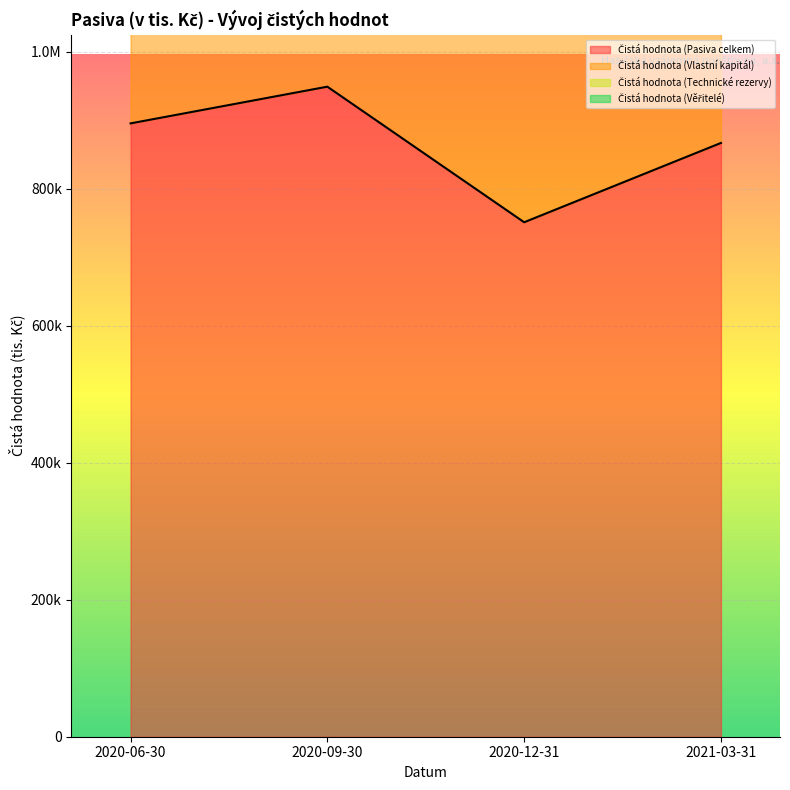

Where does the Čistá hodnota (Pasiva celkem) series first go above 895680?

2020-09-30